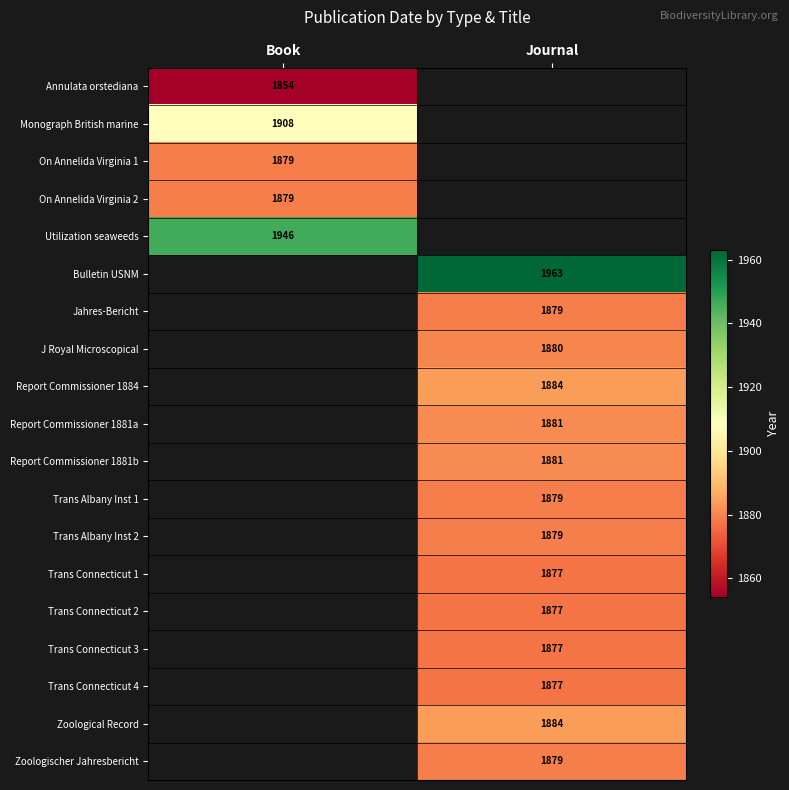

At how many categories does at least one series exceed 1962?

1